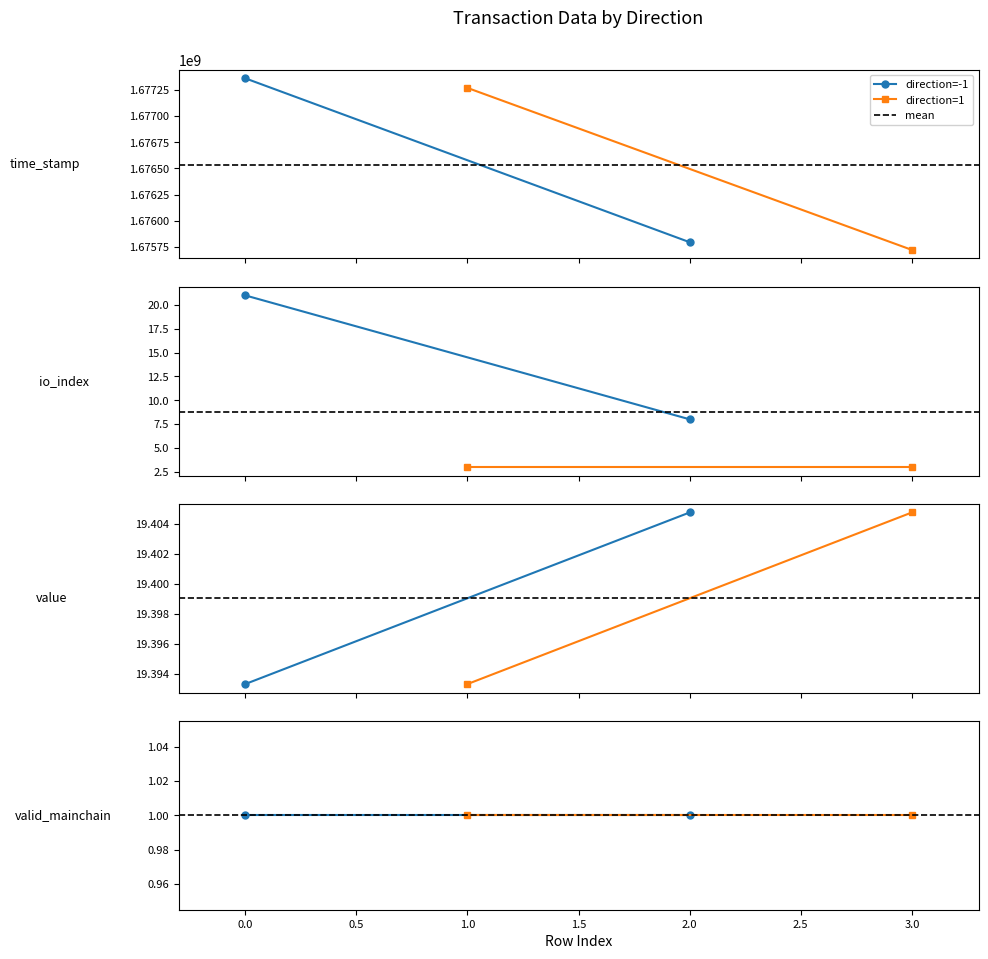

What is the spread (max minus min) of values at 2?

1675793663.0